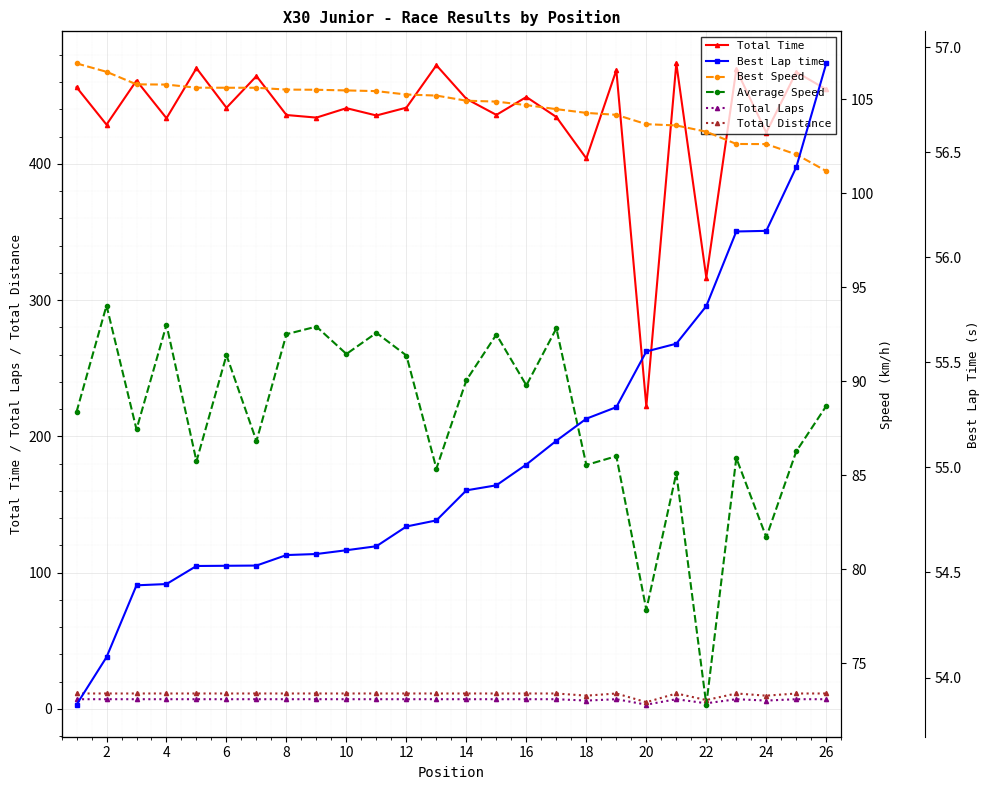

What is the greatest value displayed?

473.8